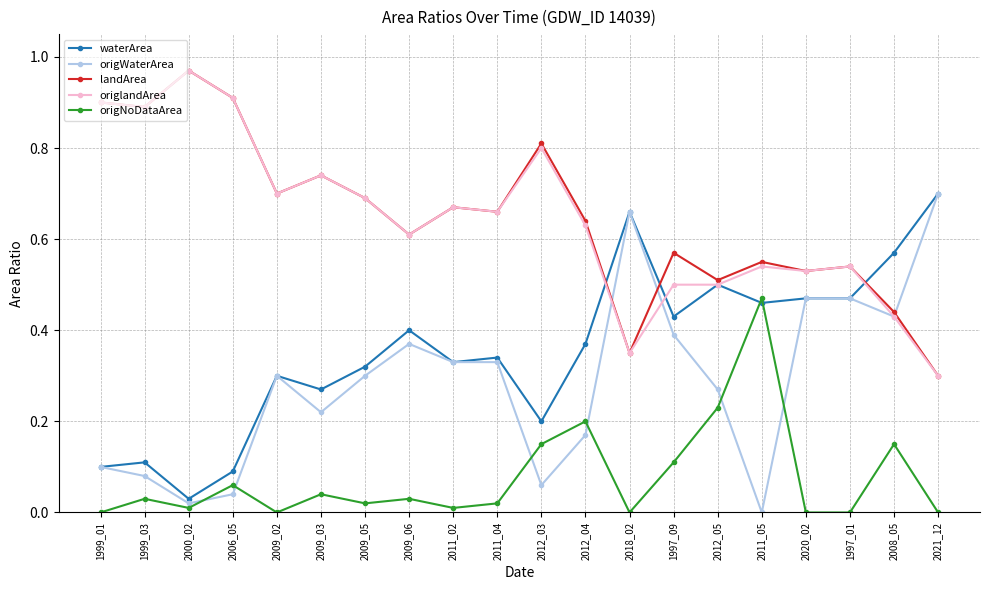

How many categories are shown in the chart?

20